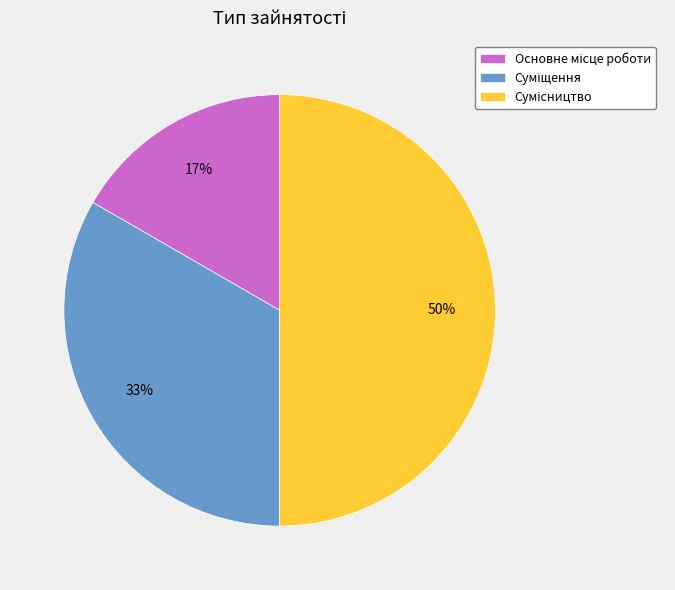

To the nearest percent, what is the difference between the largest and smallest slice percentages?

33%